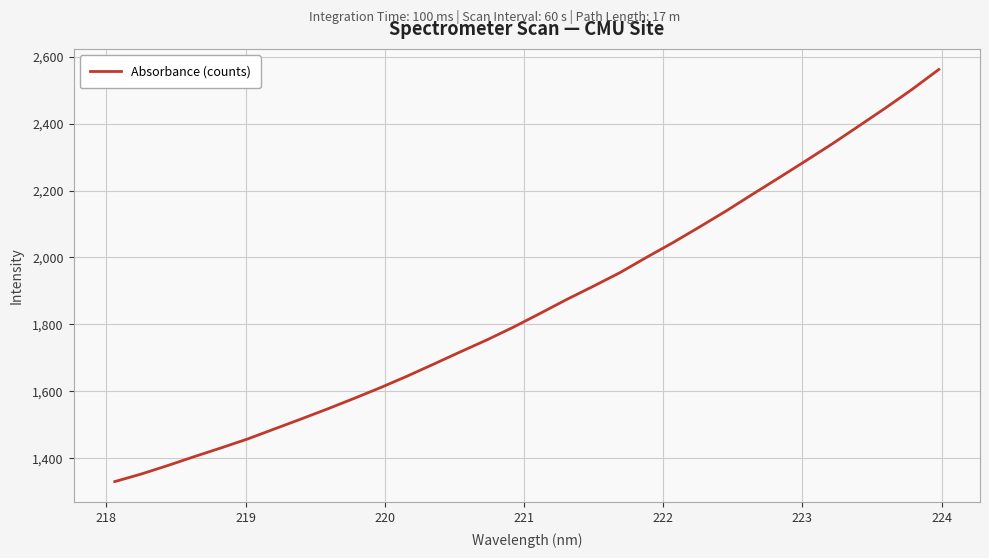

What is the greatest value displayed?

2561.7